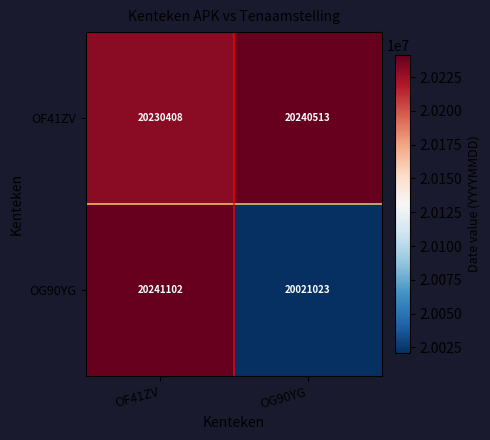

List the series in order of their peak value, lowest first.

OF41ZV, OG90YG